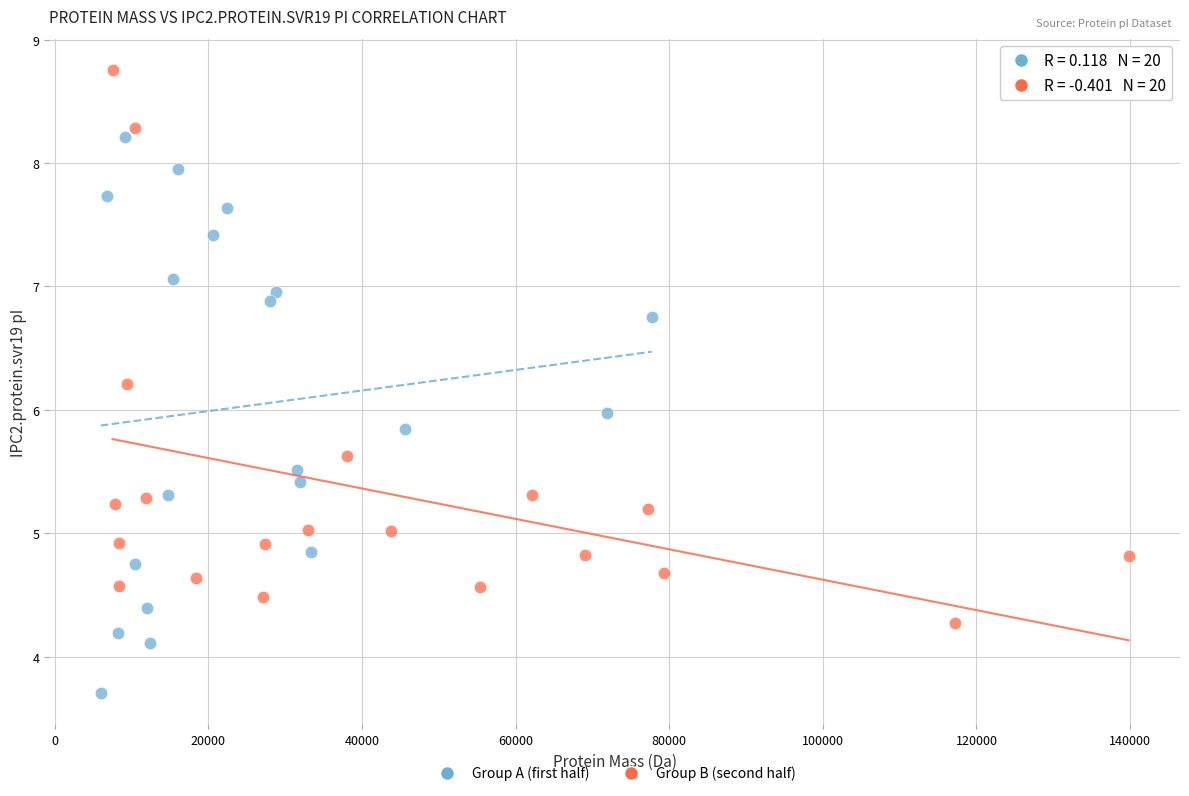

Which series reaches the minimum Y coordinate?

Group A (first half)